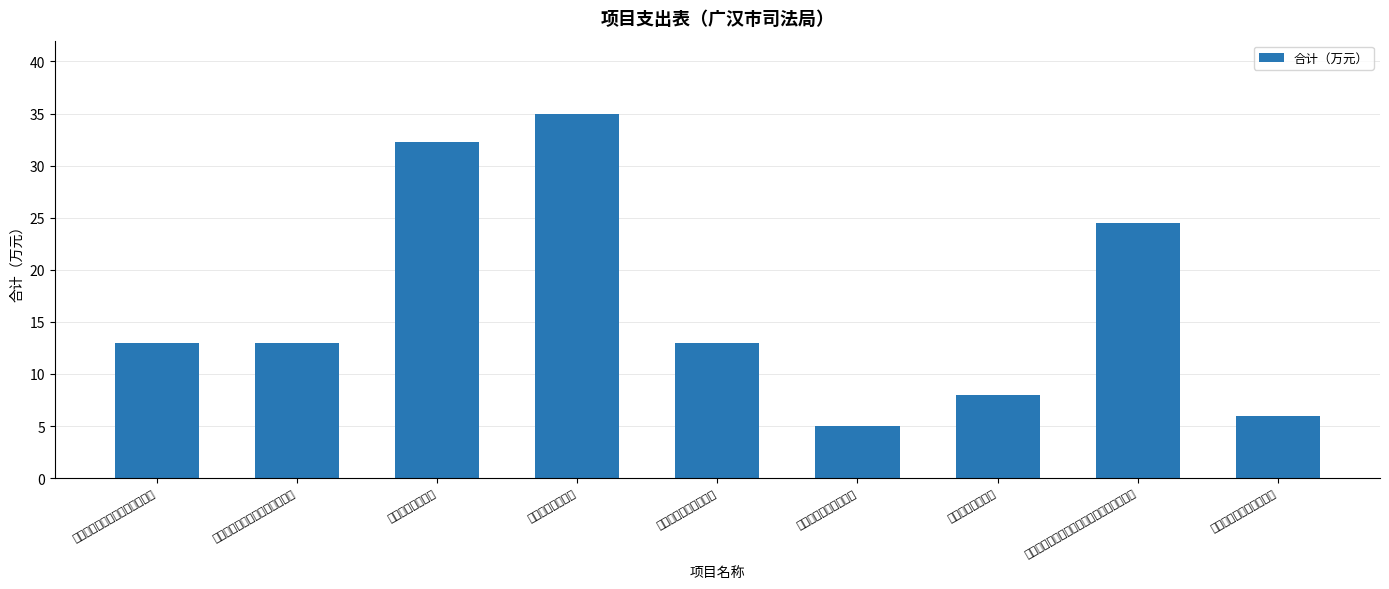

What is the value of the 2nd bar from the left?

13.0